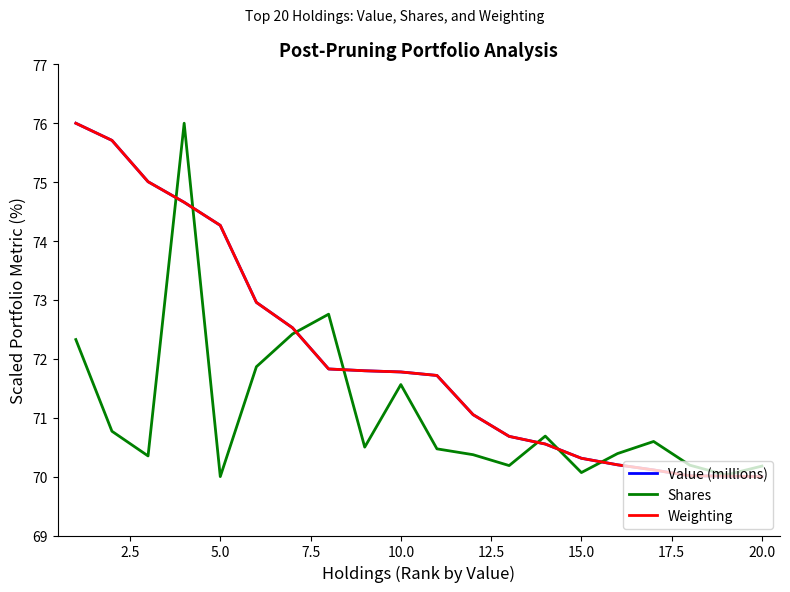

What is the greatest value displayed?

76.0